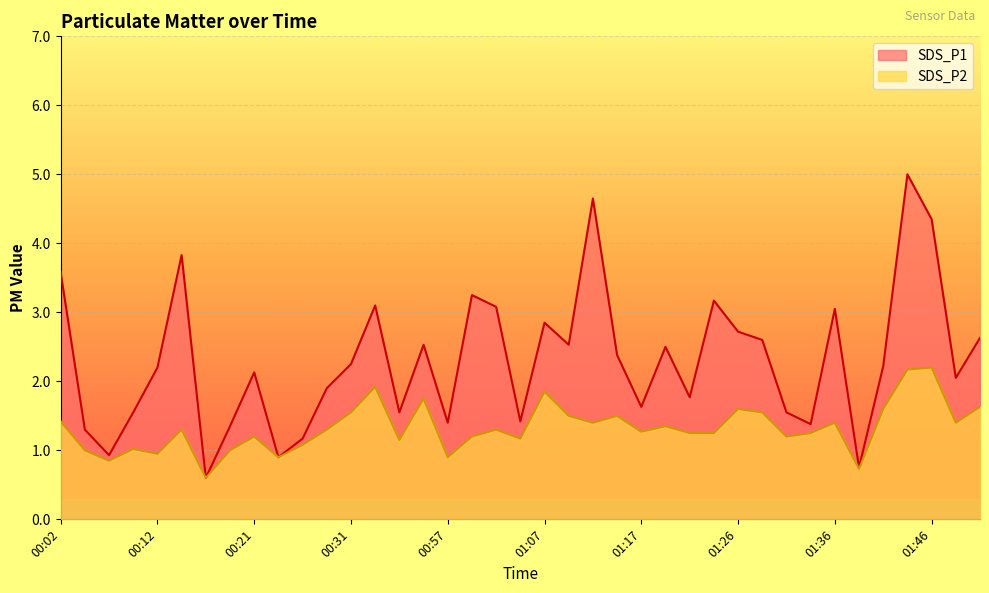

Reading right to left, extract all data points from this chart.

SDS_P1: 01:51=2.6	01:48=2.0	01:46=4.3	01:43=5.0	01:41=2.2	01:38=0.8	01:36=3.0	01:34=1.4	01:31=1.6	01:29=2.6	01:26=2.7	01:24=3.2	01:21=1.8	01:19=2.5	01:17=1.6	01:14=2.4	01:12=4.7	01:09=2.5	01:07=2.9	01:04=1.4	01:02=3.1	00:59=3.2	00:57=1.4	00:55=2.5	00:52=1.6	00:50=3.1	00:31=2.2	00:29=1.9	00:26=1.2	00:24=0.9	00:21=2.1	00:19=1.4	00:17=0.6	00:14=3.8	00:12=2.2	00:09=1.6	00:07=0.9	00:04=1.3	00:02=3.6
SDS_P2: 01:51=1.6	01:48=1.4	01:46=2.2	01:43=2.2	01:41=1.6	01:38=0.7	01:36=1.4	01:34=1.2	01:31=1.2	01:29=1.6	01:26=1.6	01:24=1.2	01:21=1.2	01:19=1.4	01:17=1.3	01:14=1.5	01:12=1.4	01:09=1.5	01:07=1.9	01:04=1.2	01:02=1.3	00:59=1.2	00:57=0.9	00:55=1.8	00:52=1.1	00:50=1.9	00:31=1.6	00:29=1.3	00:26=1.1	00:24=0.9	00:21=1.2	00:19=1.0	00:17=0.6	00:14=1.3	00:12=0.9	00:09=1.0	00:07=0.8	00:04=1.0	00:02=1.4